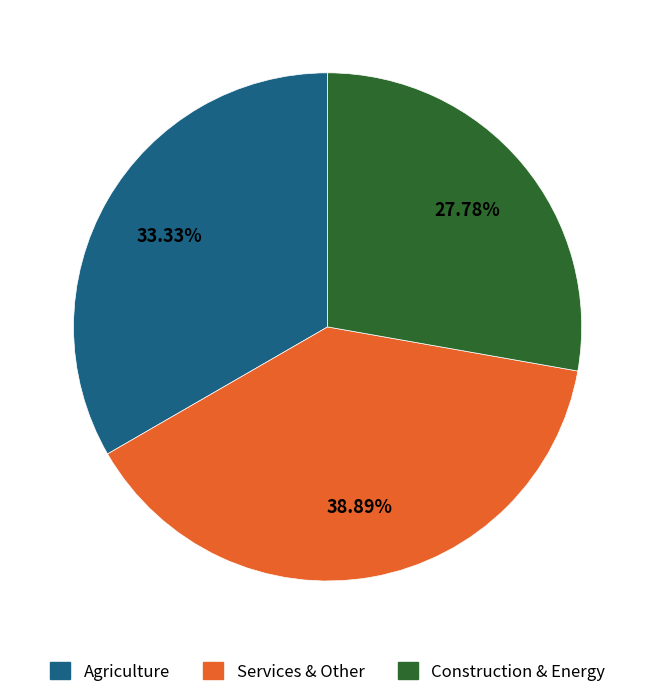

Does any single category account for the majority?

No